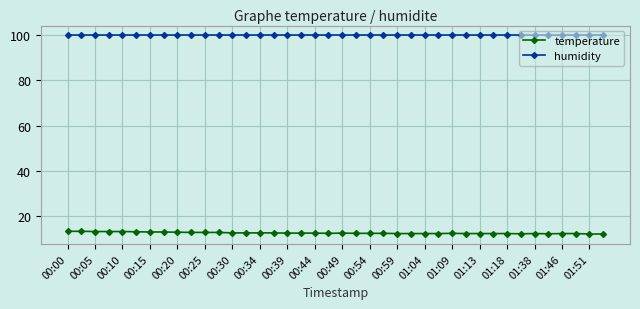

True or false: temperature has more than 1 interior local peaks.

True